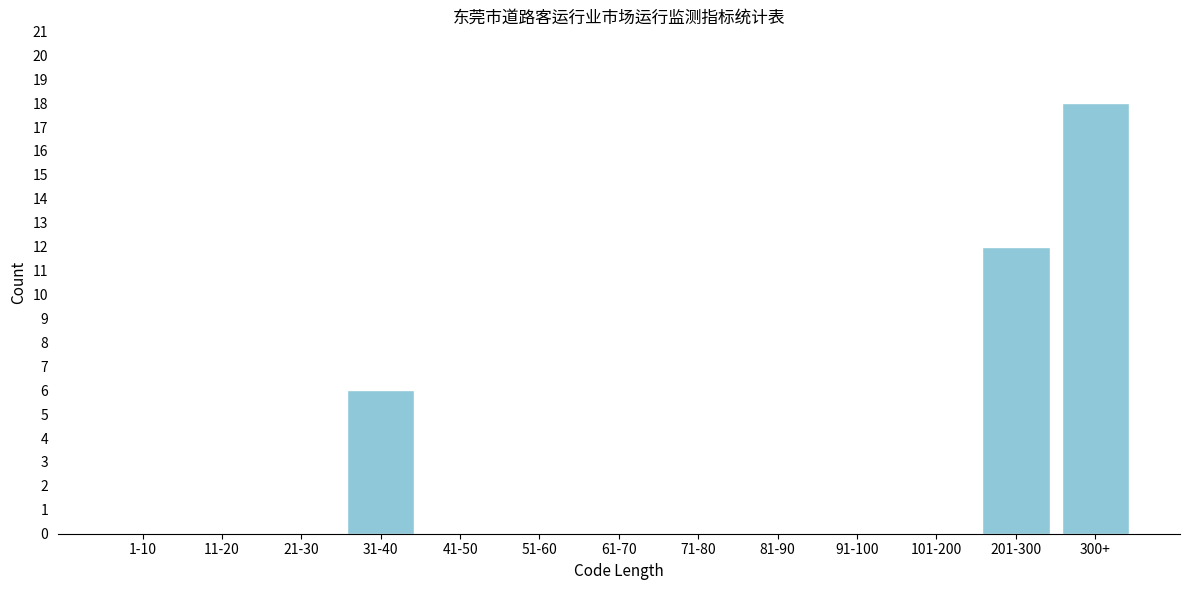

Reading left to right, extract all data points from this chart.

1-10=0	11-20=0	21-30=0	31-40=6	41-50=0	51-60=0	61-70=0	71-80=0	81-90=0	91-100=0	101-200=0	201-300=12	300+=18